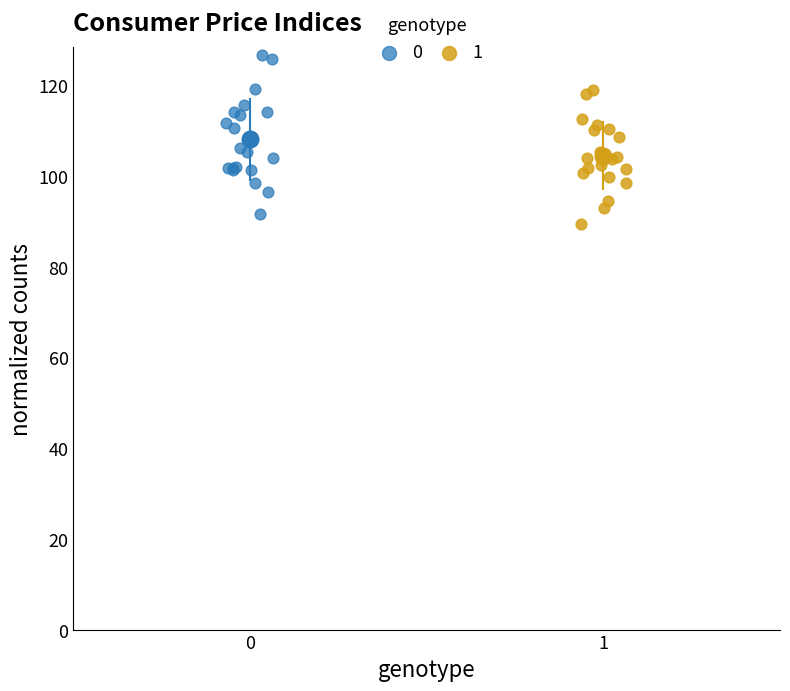

What are all the series names shown in the legend?

0, 1